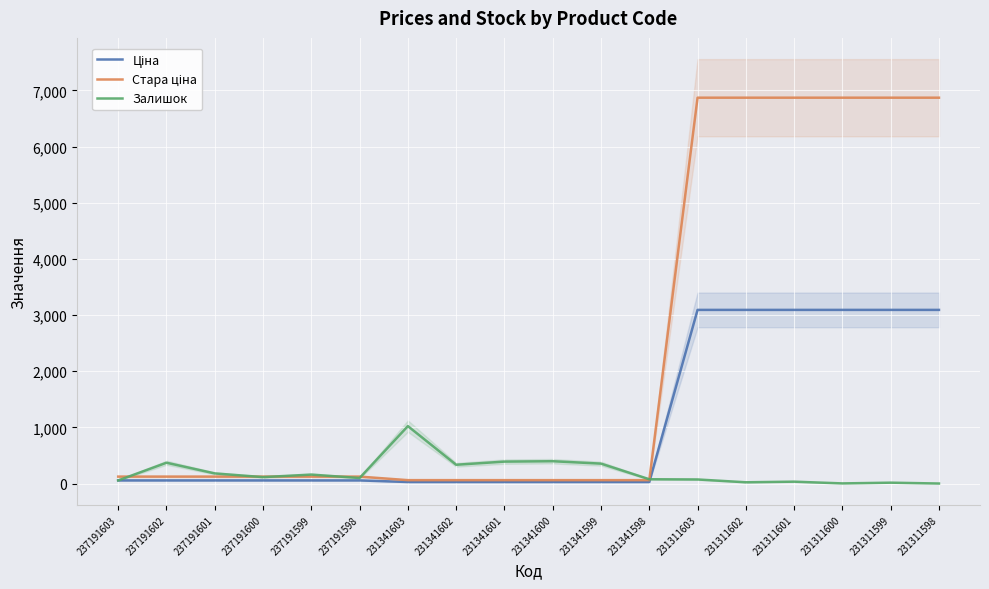

True or false: Стара ціна and Залишок cross at least once.

True